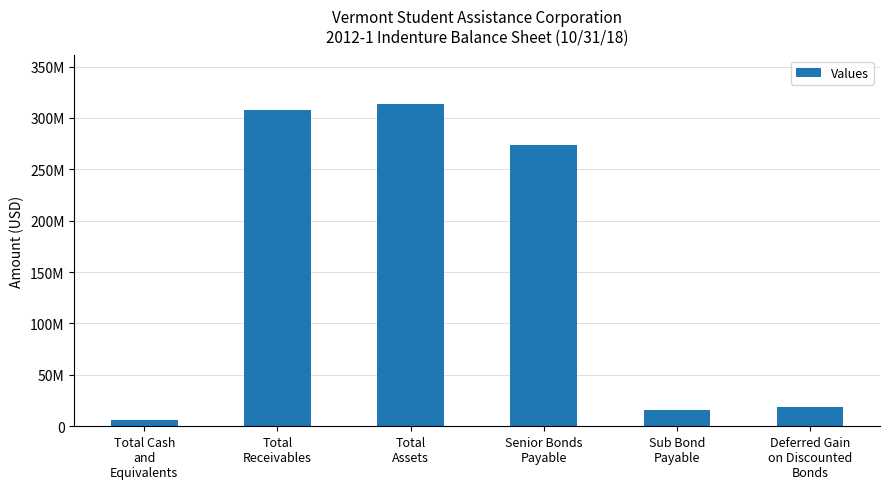

At which label does the data first exceed 273948565?

Total
Receivables